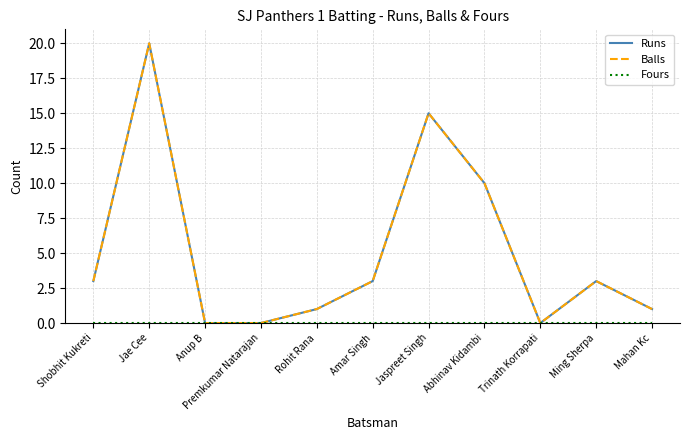

Is this an area chart (filled region under the line)?

No